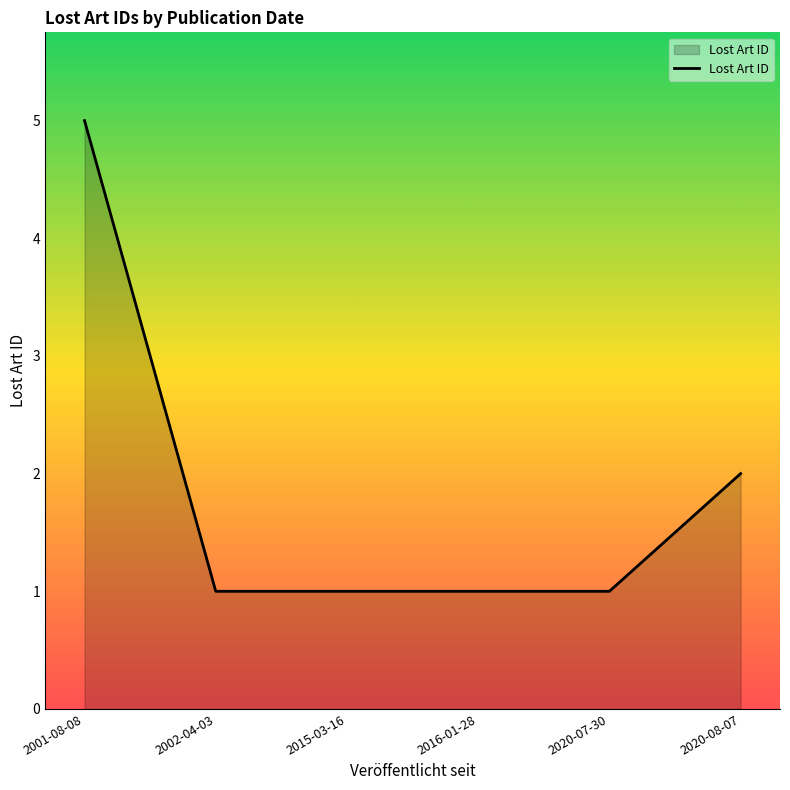

What is the difference between the maximum and minimum values?

4